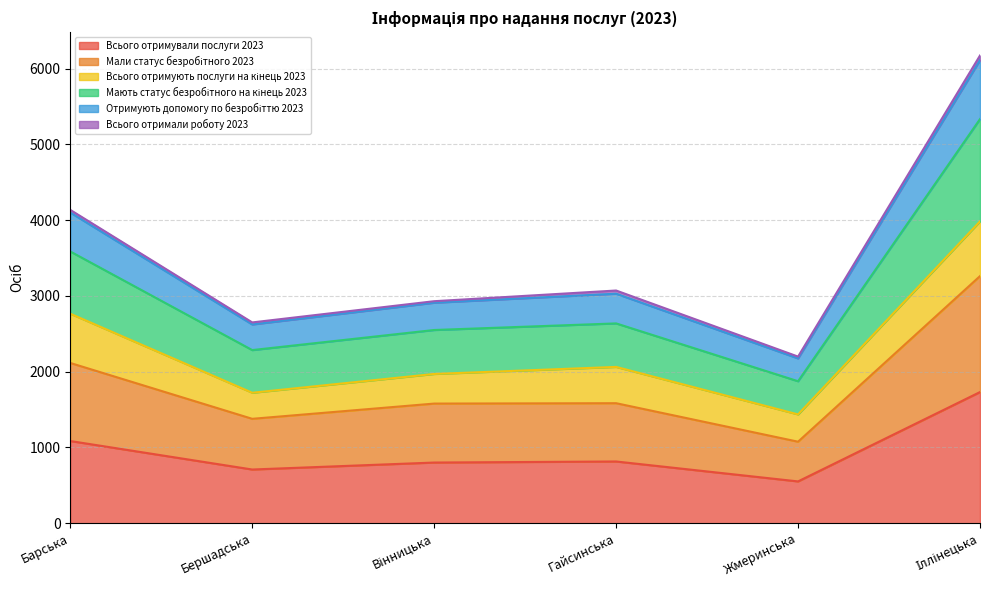

At which label does Всього отримували послуги 2023 reach its minimum?

Жмеринська